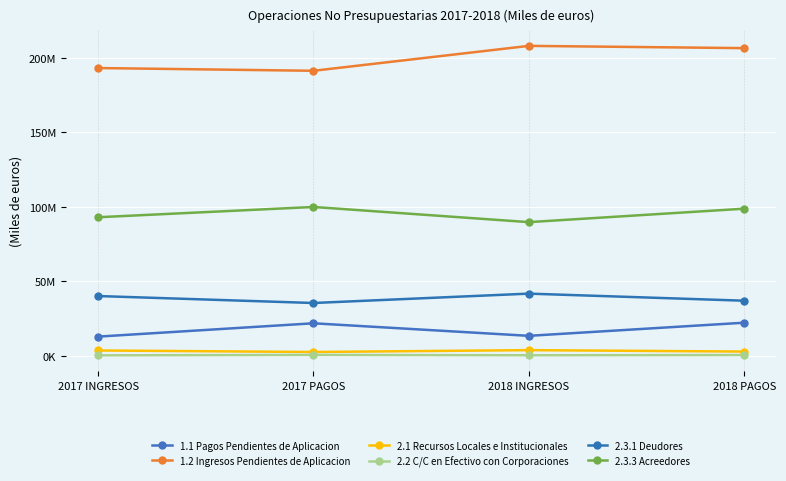

Rank the series by their maximum value, from lowest to highest.

2.2 C/C en Efectivo con Corporaciones, 2.1 Recursos Locales e Institucionales, 1.1 Pagos Pendientes de Aplicacion, 2.3.1 Deudores, 2.3.3 Acreedores, 1.2 Ingresos Pendientes de Aplicacion